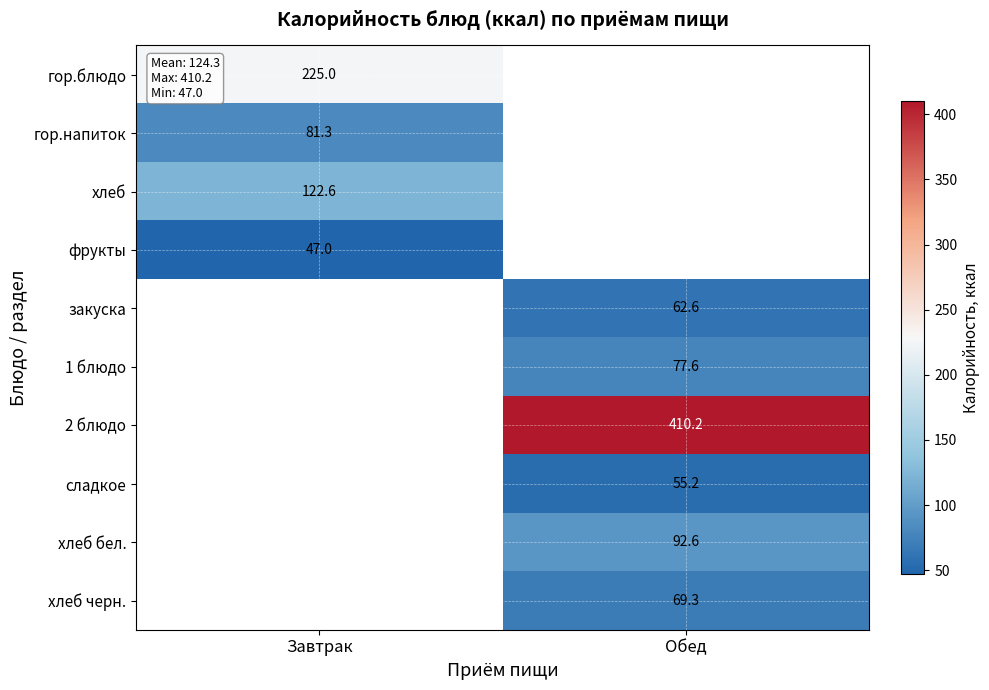

At how many categories does at least one series exceed 356?

1